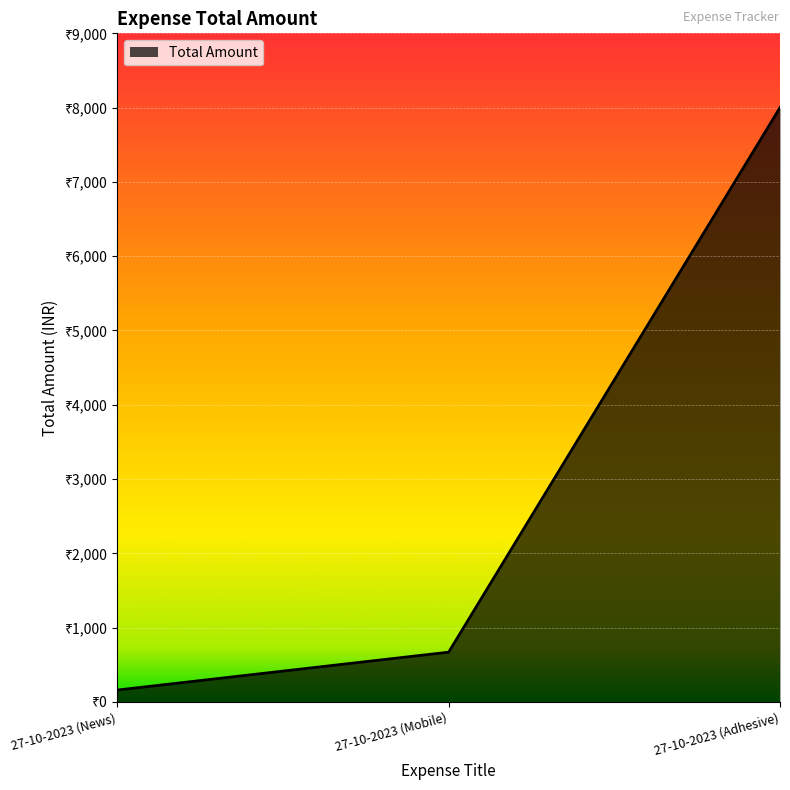

List the labels in order of value, smallest first.

27-10-2023 (News), 27-10-2023 (Mobile), 27-10-2023 (Adhesive)